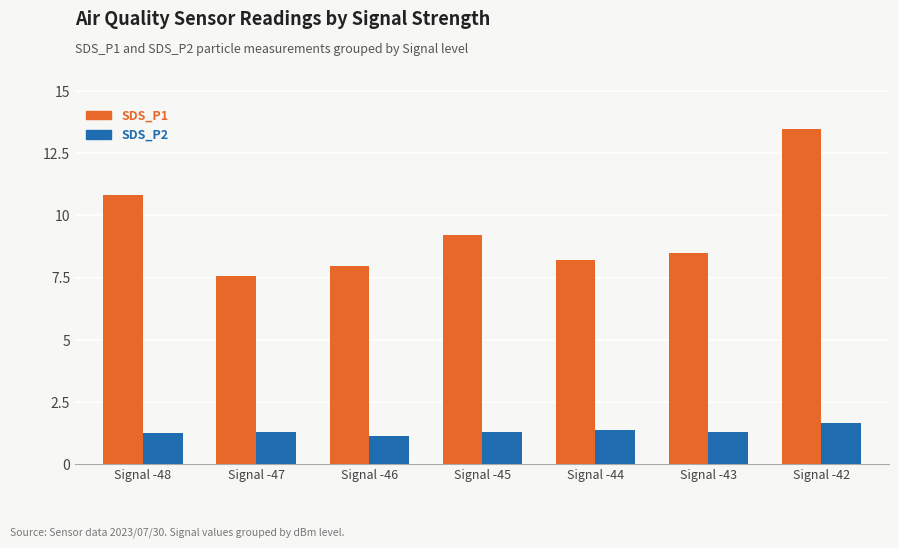

How many bars are there in total?

14